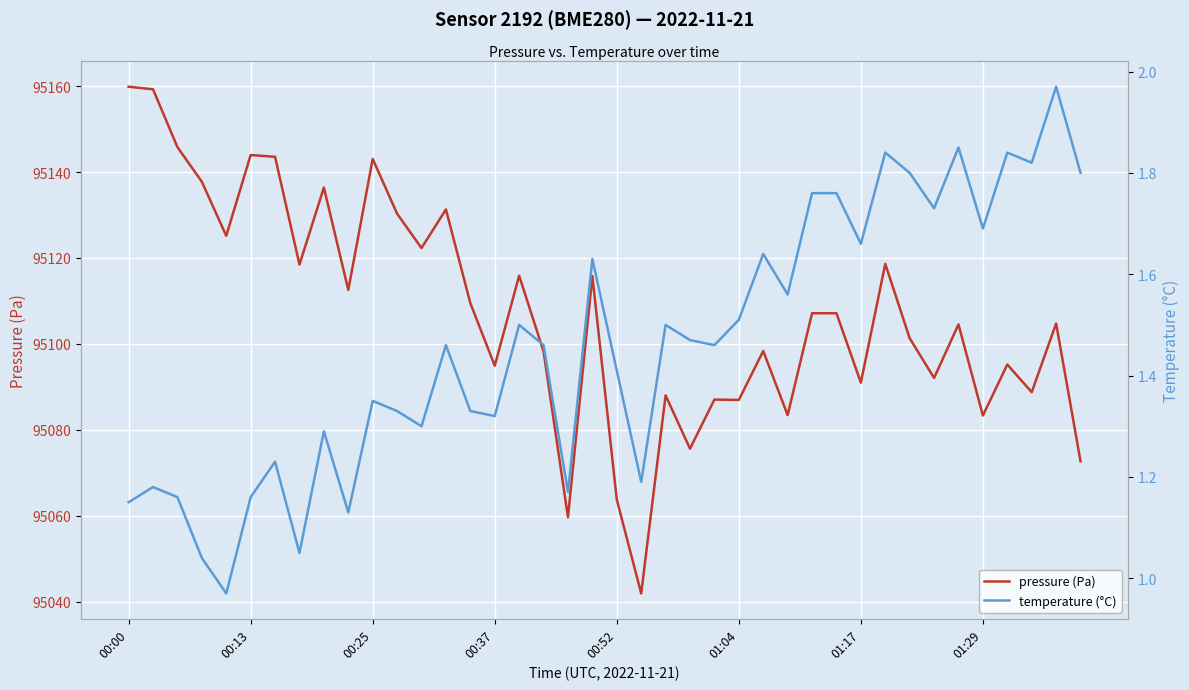

Which series changed the most between 01:04 and 01:17?

pressure (Pa)